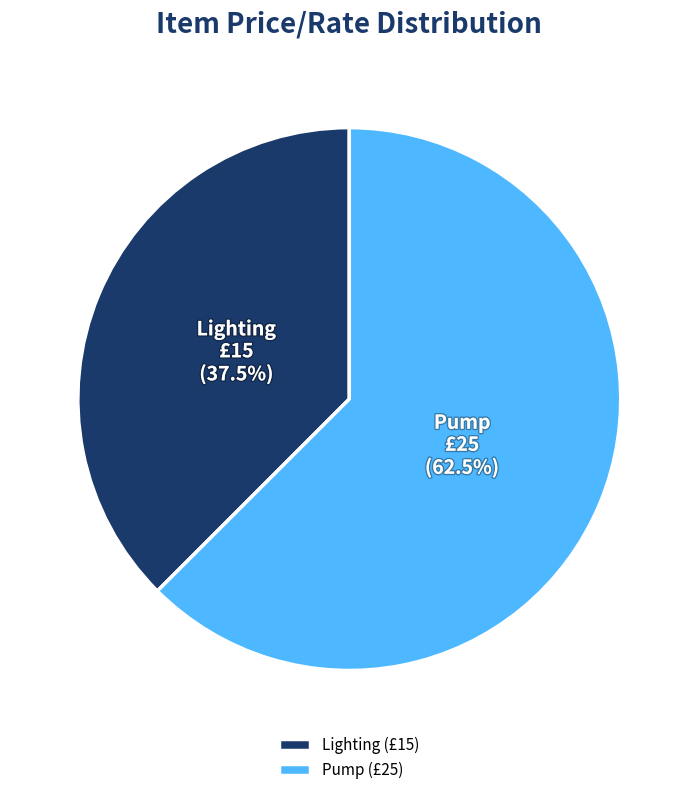

Which category has the biggest portion of the pie?

Pump